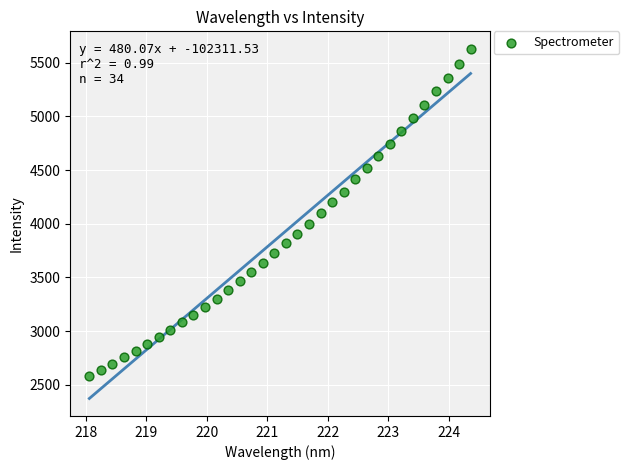

What is the range of X values (max minus min)?

6.3